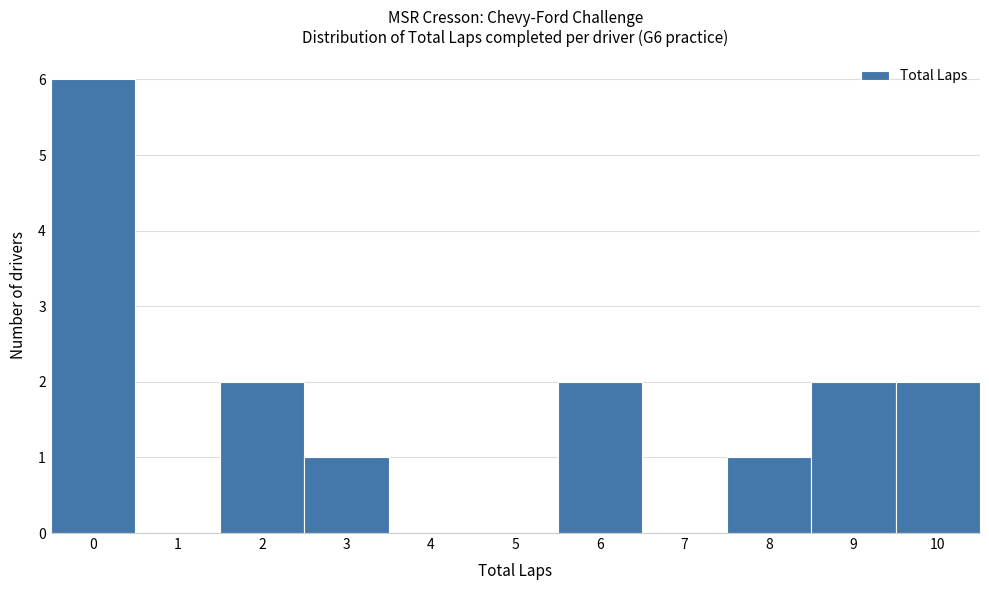

Reading left to right, transcribe all the data shown in this chart.

0=6	1=0	2=2	3=1	4=0	5=0	6=2	7=0	8=1	9=2	10=2